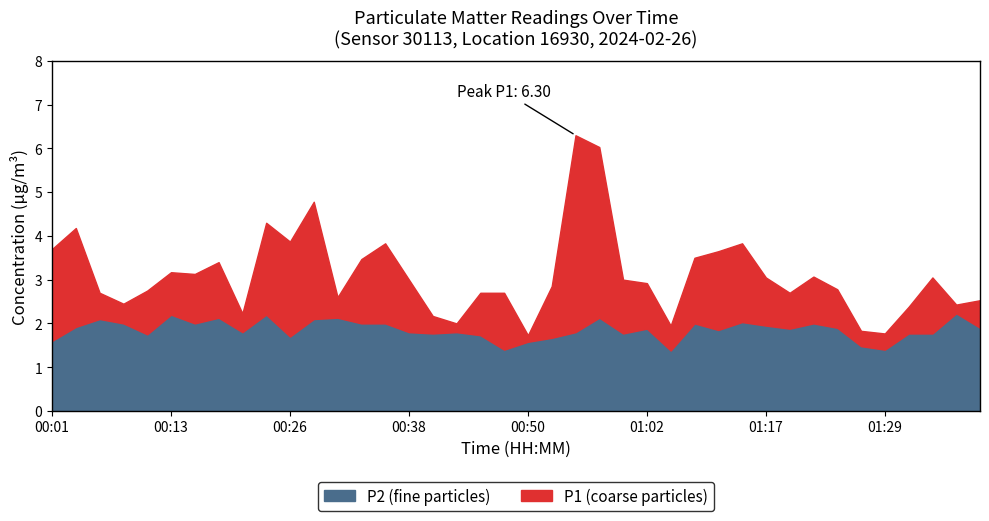

What is the total value across all series at 01:34?

4.8